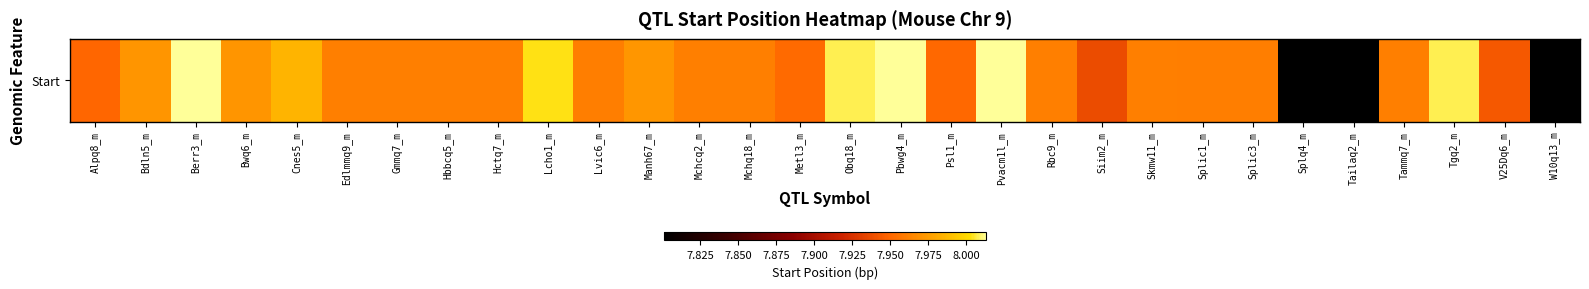

What is the average value?

8.0